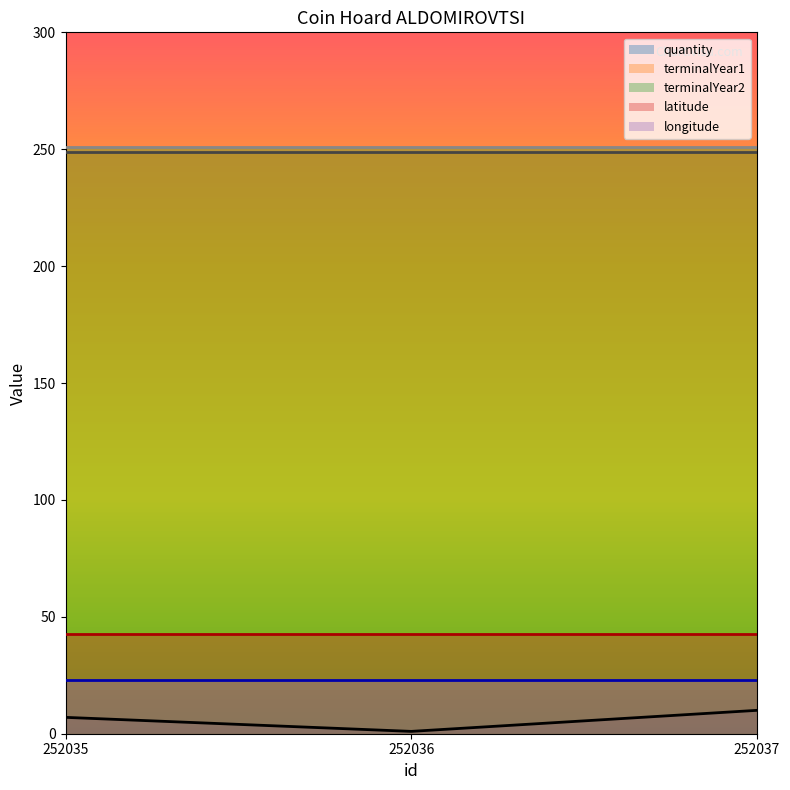

Which series has the largest total across all categories?

terminalYear2